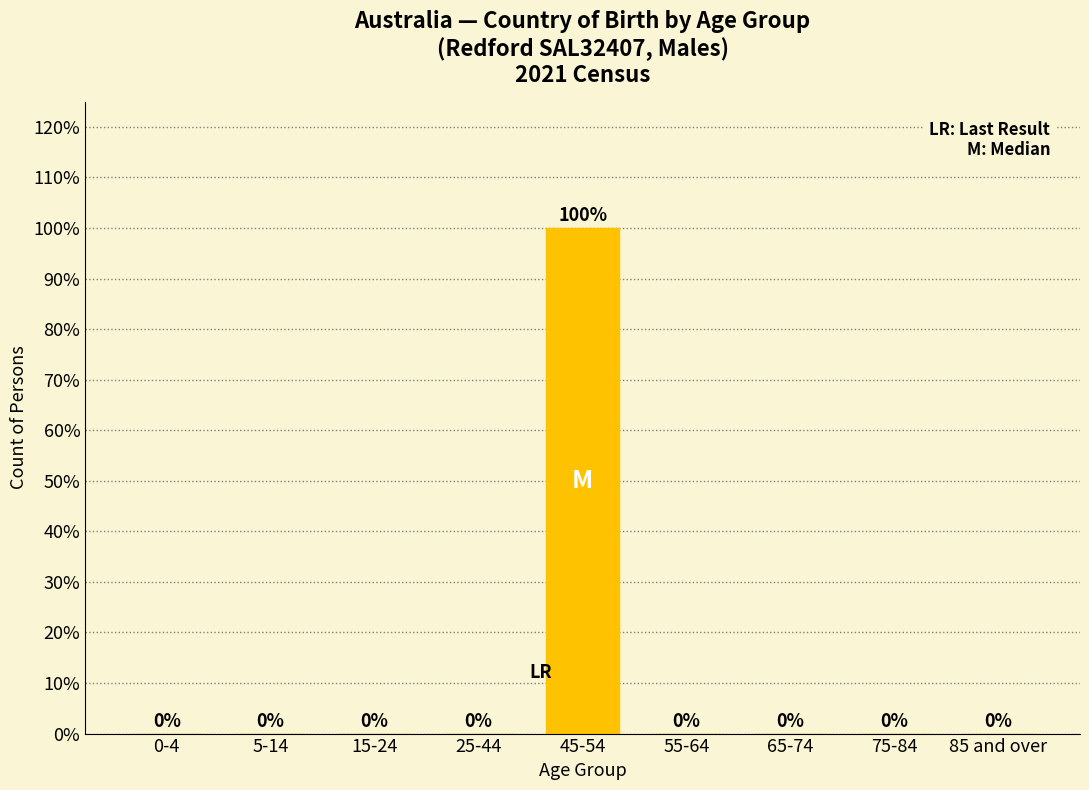

Reading left to right, what are all the values shown in this chart?

0-4=0	5-14=0	15-24=0	25-44=0	45-54=100	55-64=0	65-74=0	75-84=0	85 and over=0